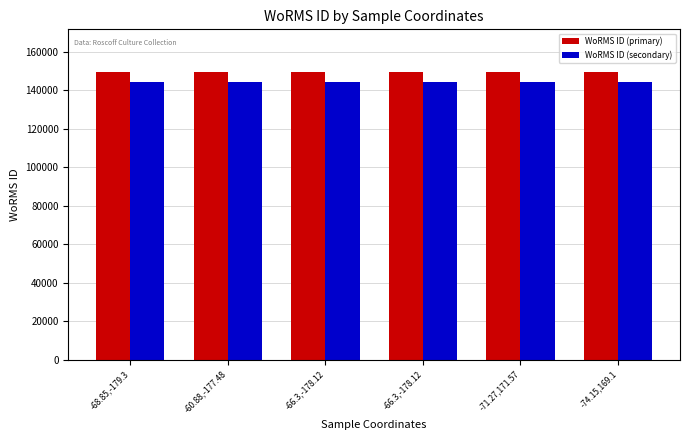

Are the bars horizontal?

No